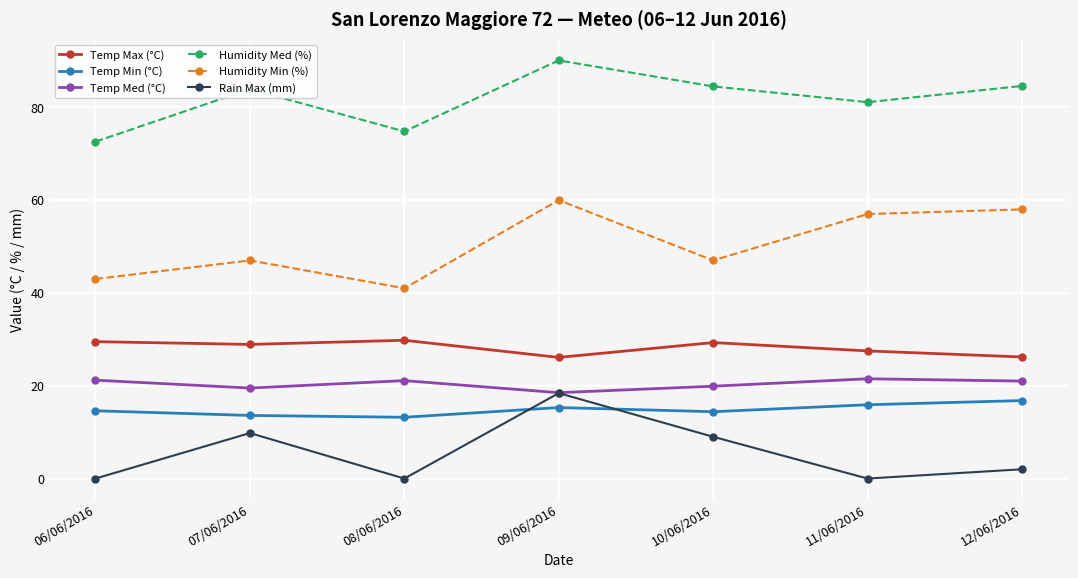

Is it true that Humidity Med (%) equals 36.3 at 10/06/2016?

False